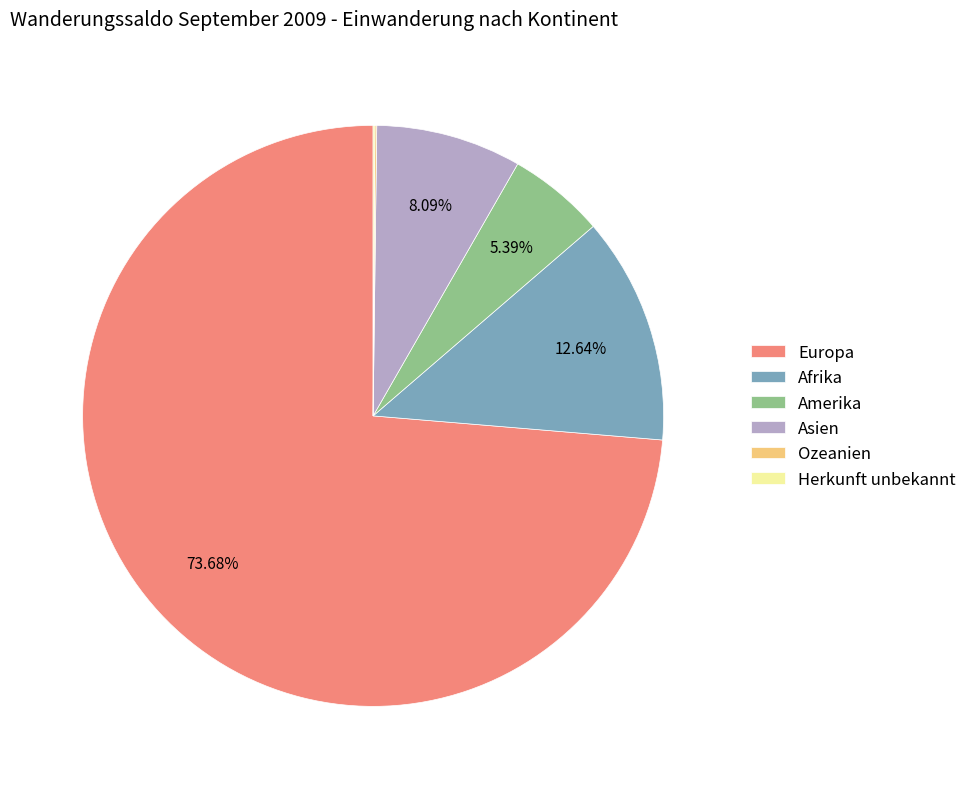

Which category has the biggest portion of the pie?

Europa